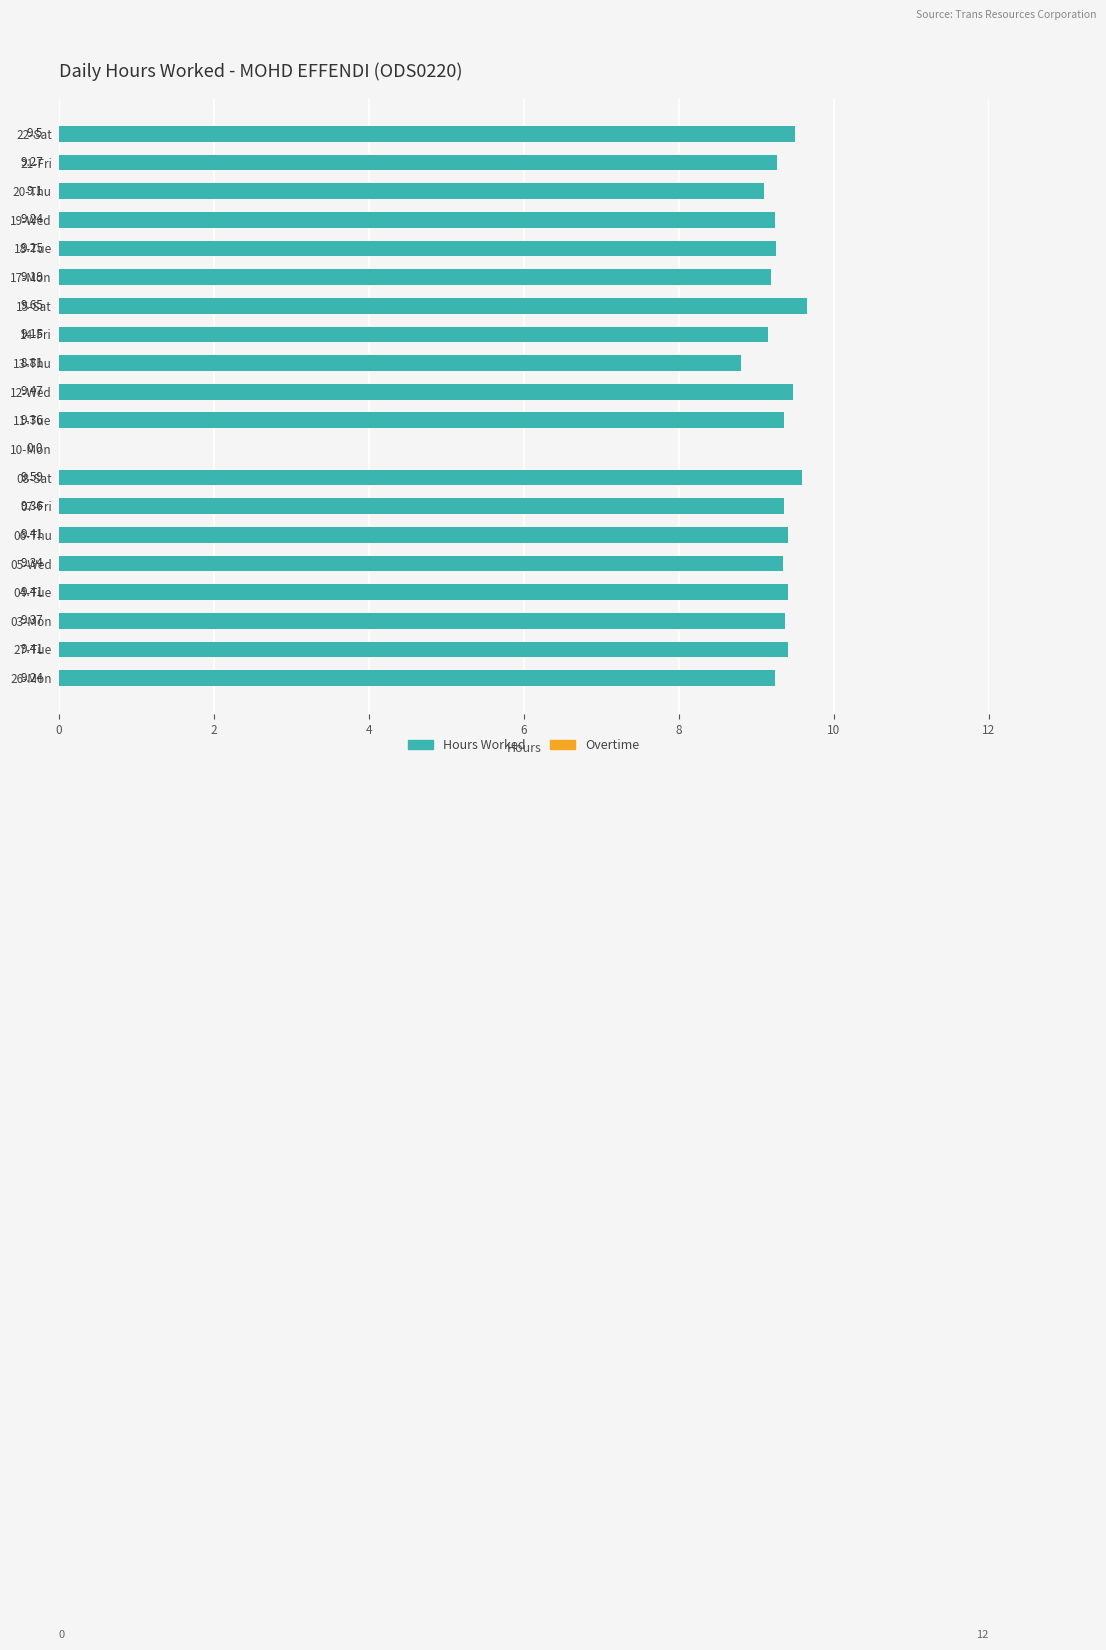

What is the change in value from 10-Mon to 22-Sat?

+9.5